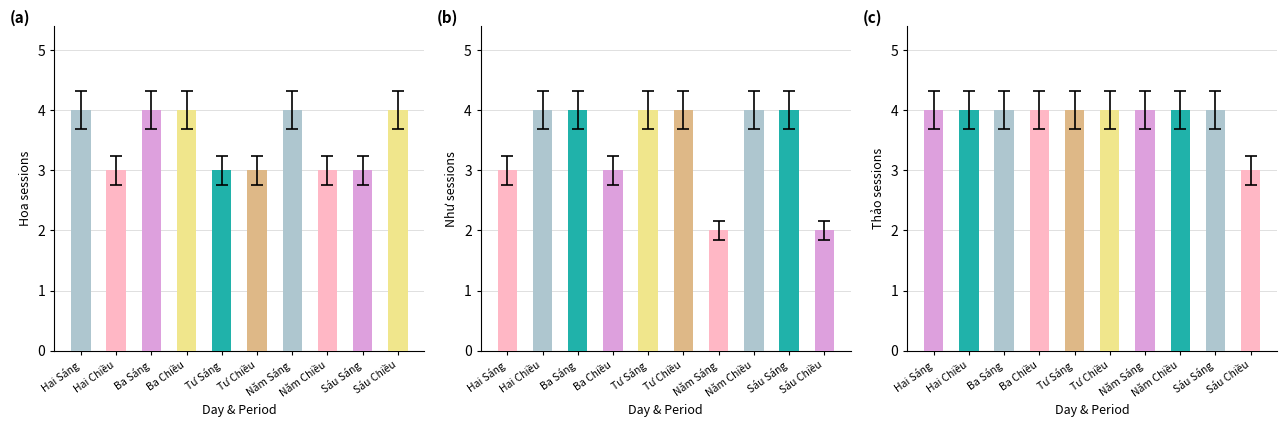

What is the label of the 1st bar from the right?

Sáu Chiều